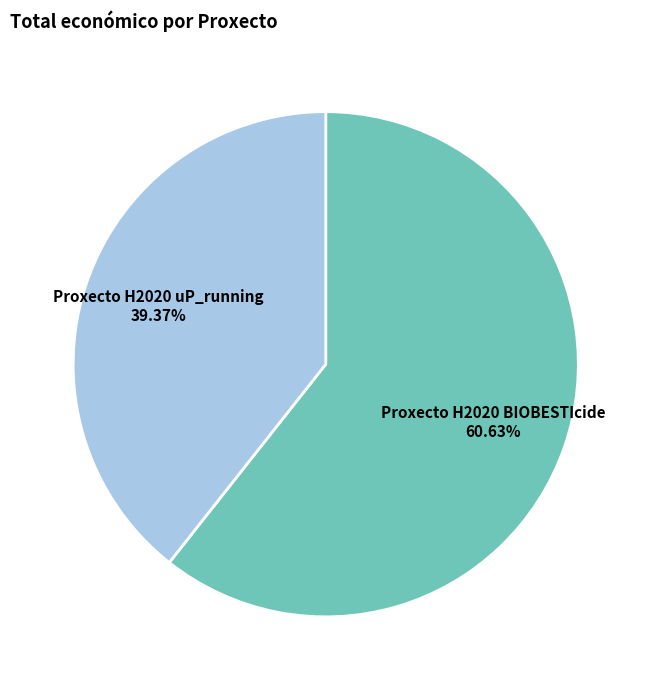

To the nearest percent, what portion does Proxecto H2020 uP_running represent?

39%